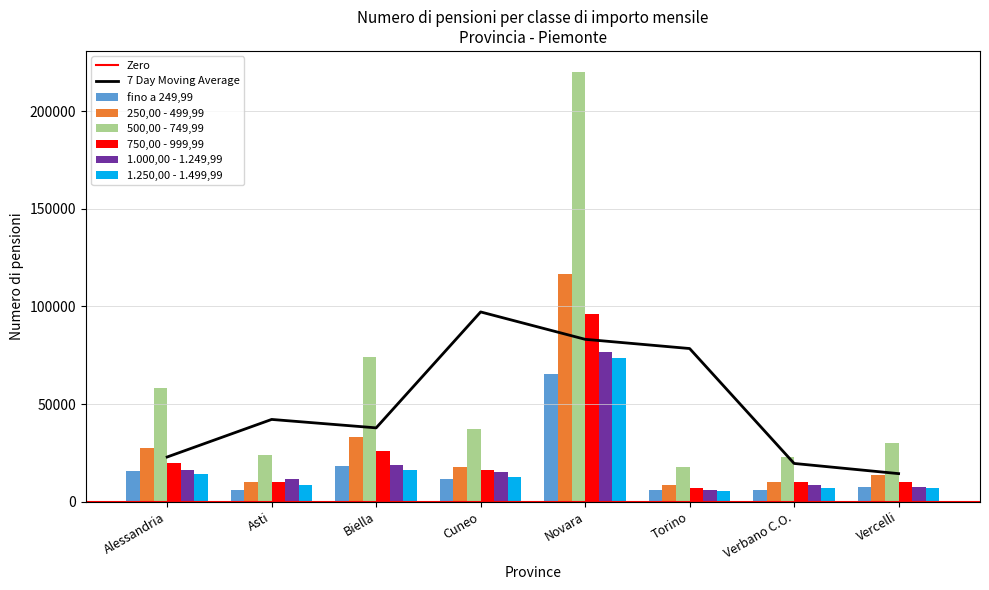

List the series in order of their peak value, lowest first.

fino a 249,99, 1.250,00 - 1.499,99, 1.000,00 - 1.249,99, 750,00 - 999,99, 250,00 - 499,99, 500,00 - 749,99